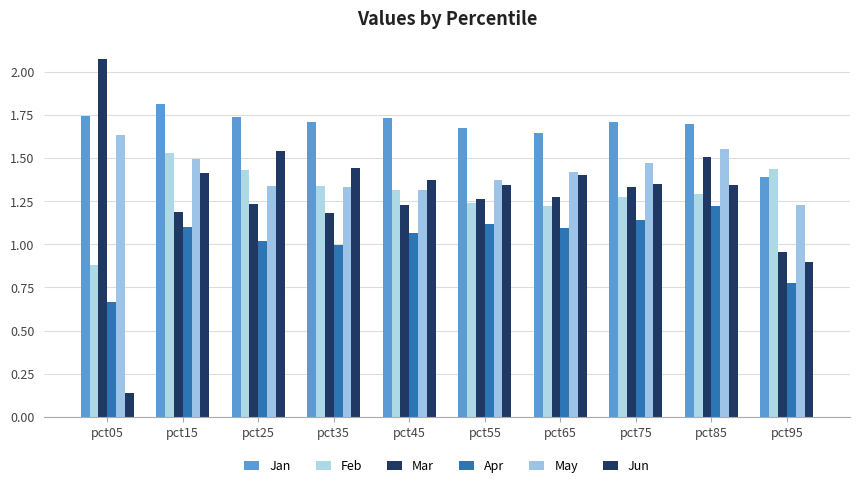

Which series has the largest total across all categories?

Jan